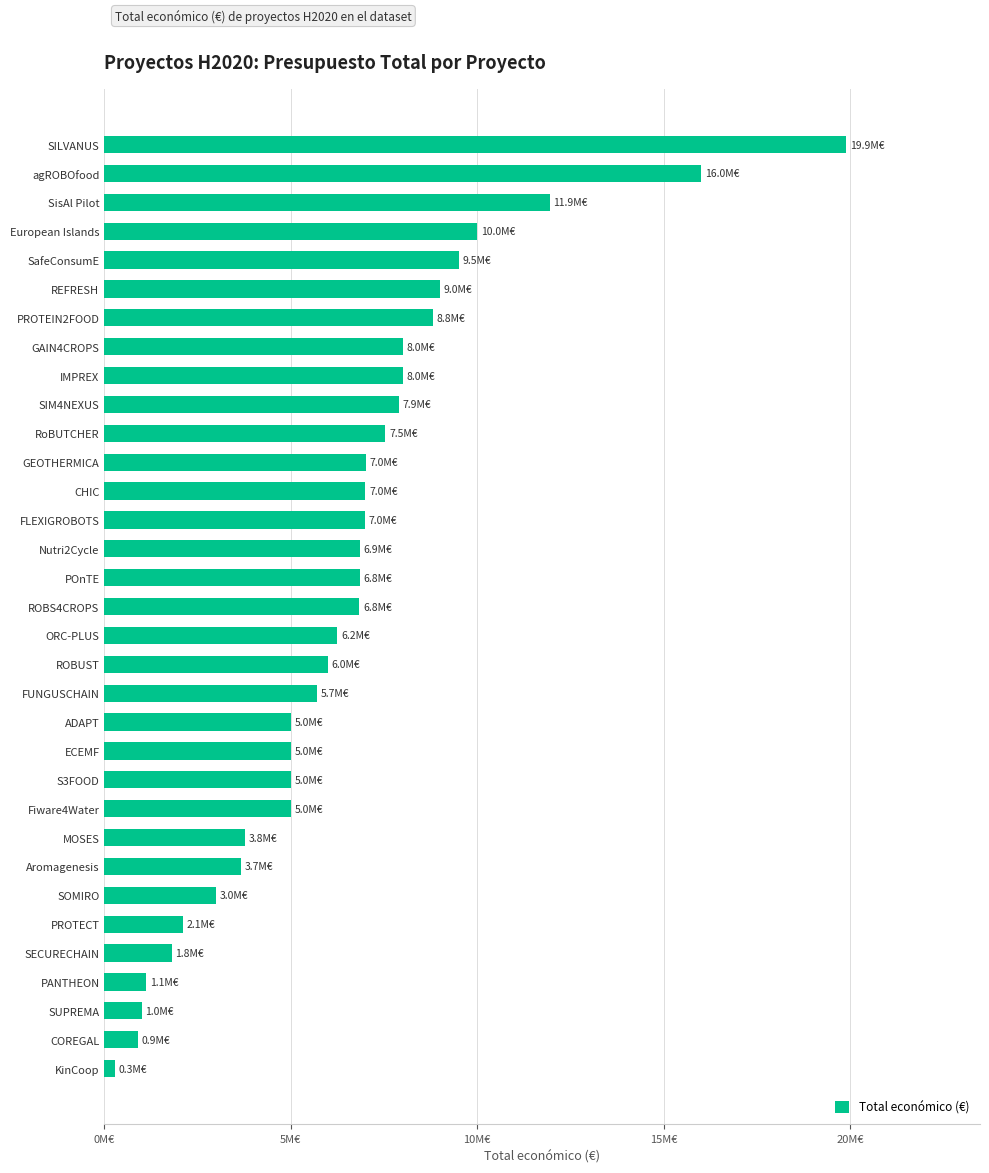

Are the bars horizontal?

Yes